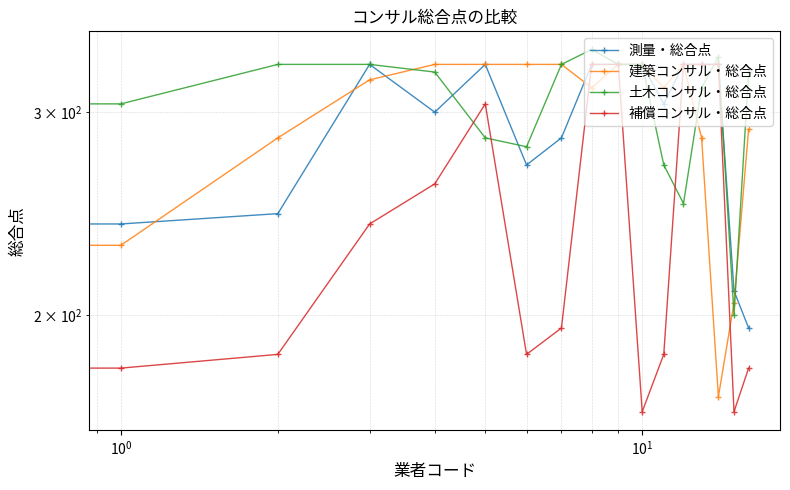

Does the chart display data point markers on the line(s)?

Yes